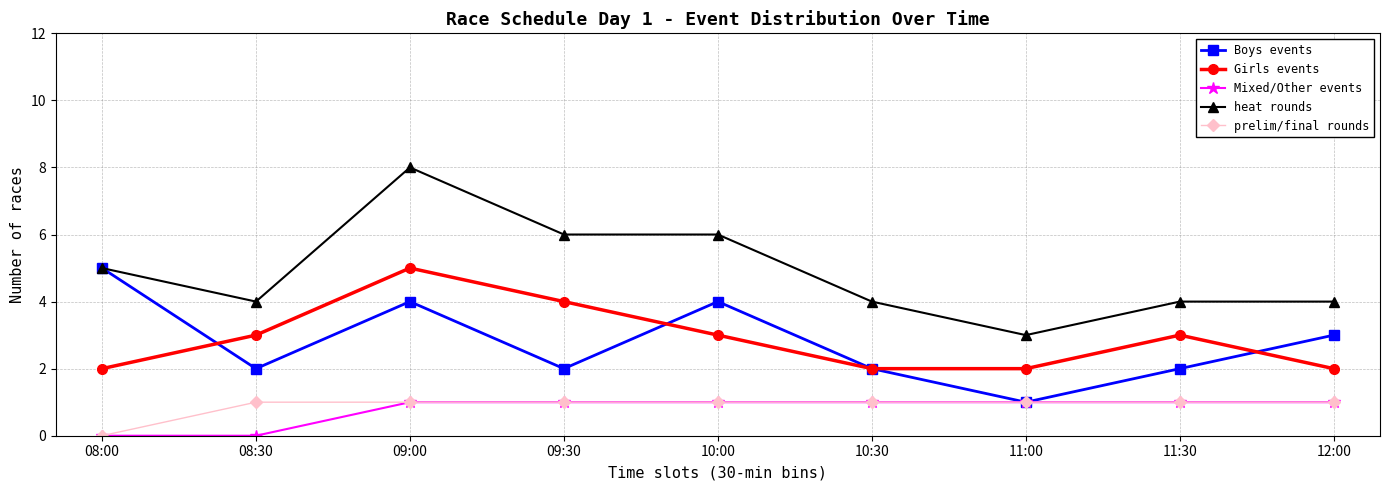

Count the Boys events values in the range 2 to 4.

7